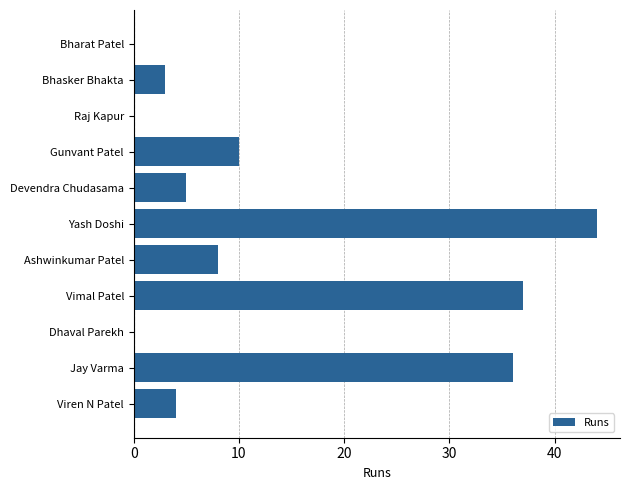

Reading bottom to top, transcribe all the data shown in this chart.

Viren N Patel=4	Jay Varma=36	Dhaval Parekh=0	Vimal Patel=37	Ashwinkumar Patel=8	Yash Doshi=44	Devendra Chudasama=5	Gunvant Patel=10	Raj Kapur=0	Bhasker Bhakta=3	Bharat Patel=0